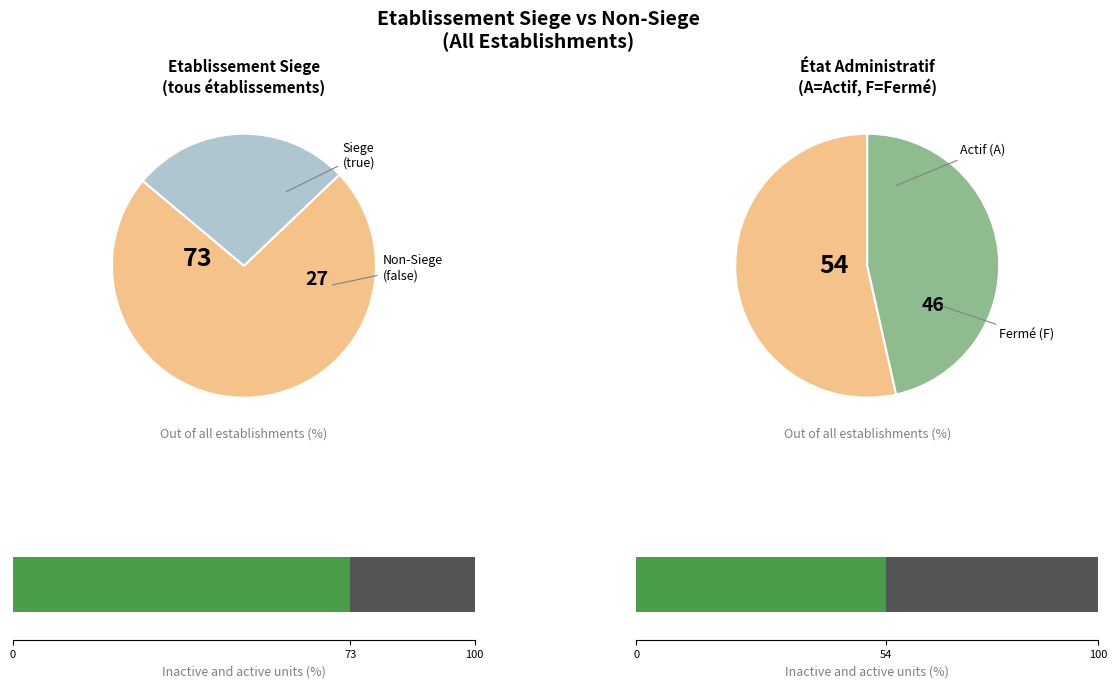

Which category accounts for the majority?

true